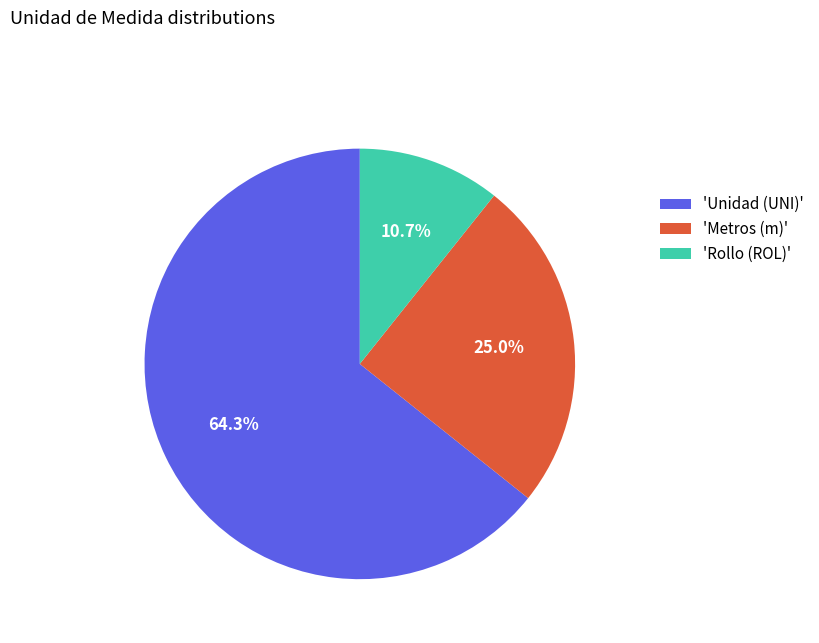

What is the smallest slice in the pie chart?

'Rollo (ROL)'